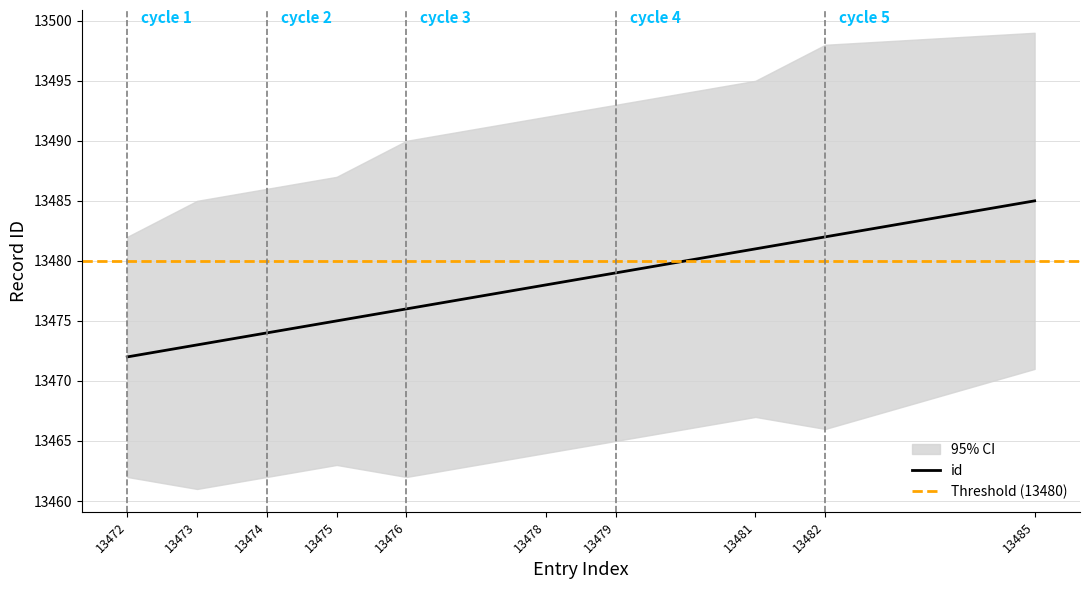

List the labels in order of value, smallest first.

13472, 13473, 13474, 13475, 13476, 13478, 13479, 13481, 13482, 13485